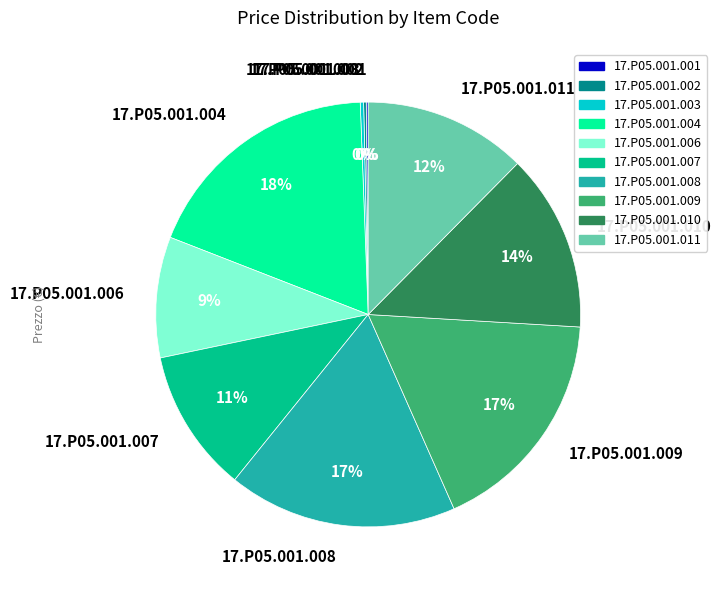

Which category has the biggest portion of the pie?

17.P05.001.004